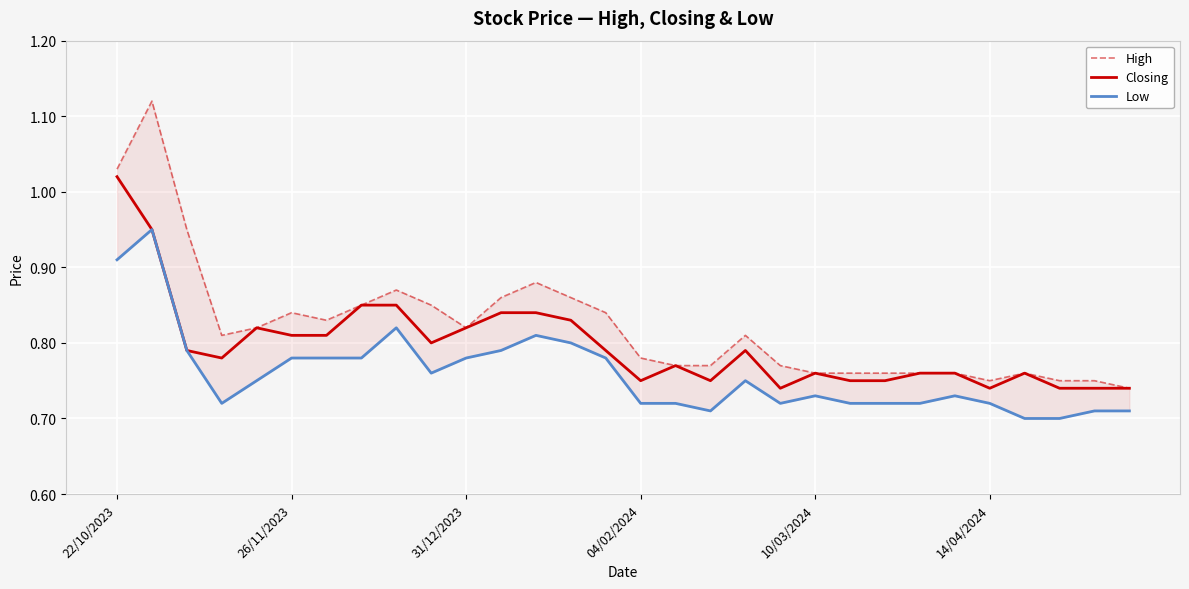

Which series has the largest range (max minus min)?

High